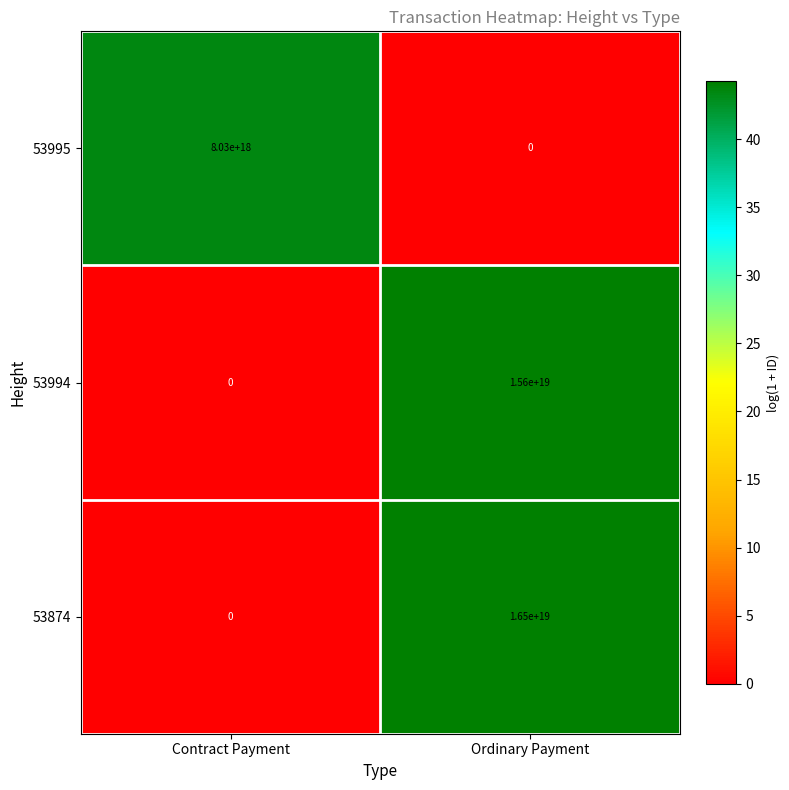

The value of 53995 at Ordinary Payment is -3825772835445054976. True or false?

False